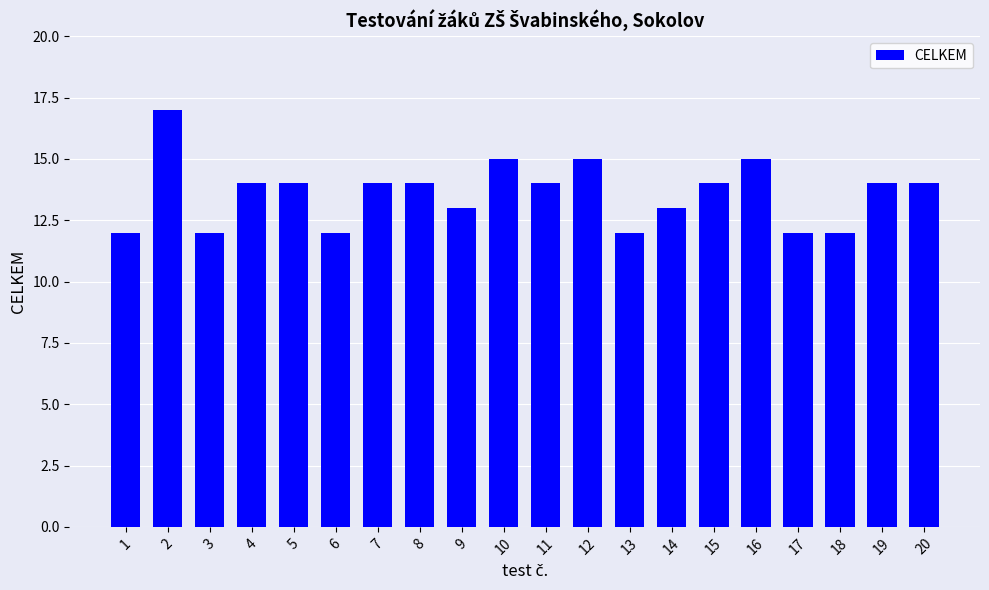

The chart shows a value of 6 at 15. True or false?

False